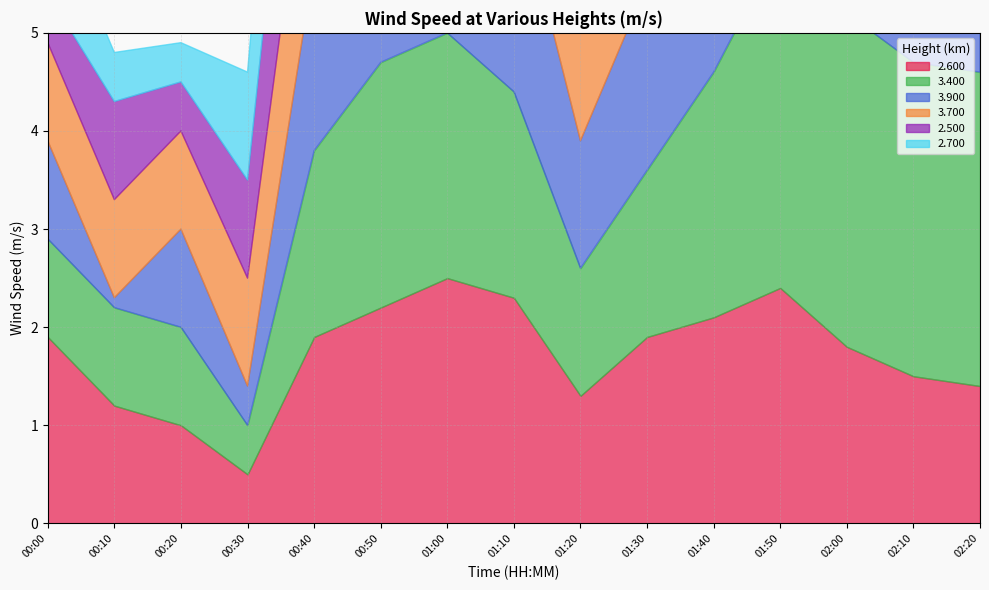

What is the greatest value displayed?

3.6